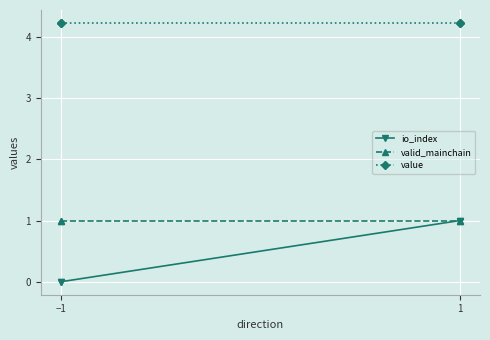

At which category does the chart reach its peak across all series?

−1